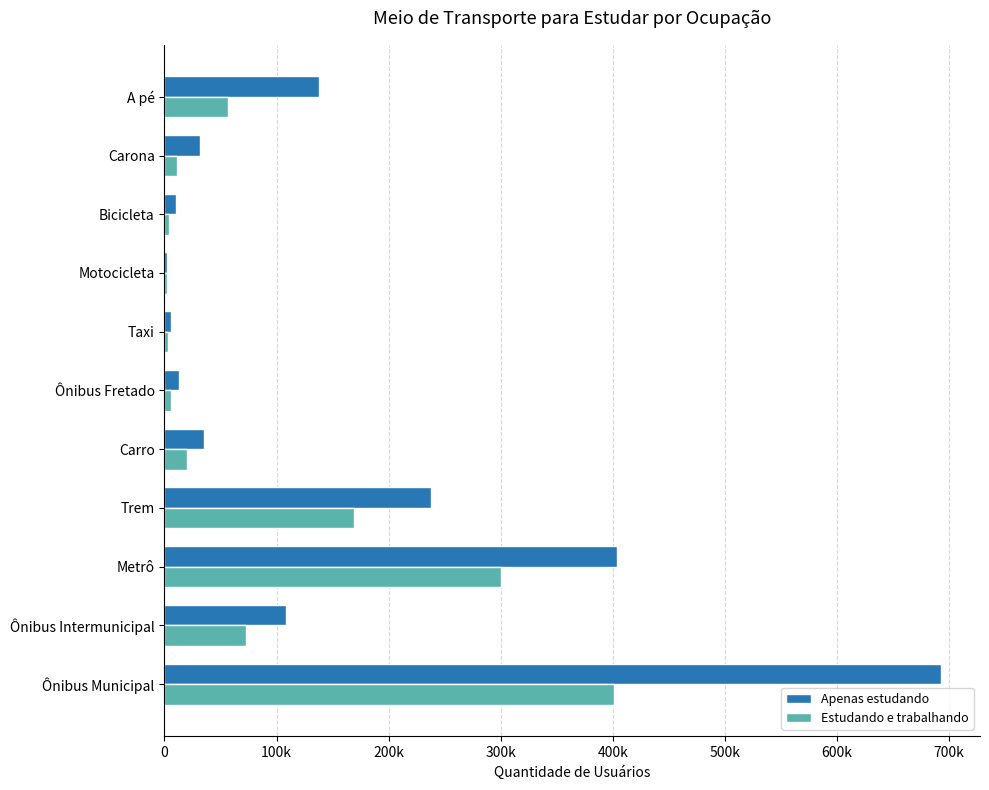

What is the minimum value for Estudando e trabalhando?

2511